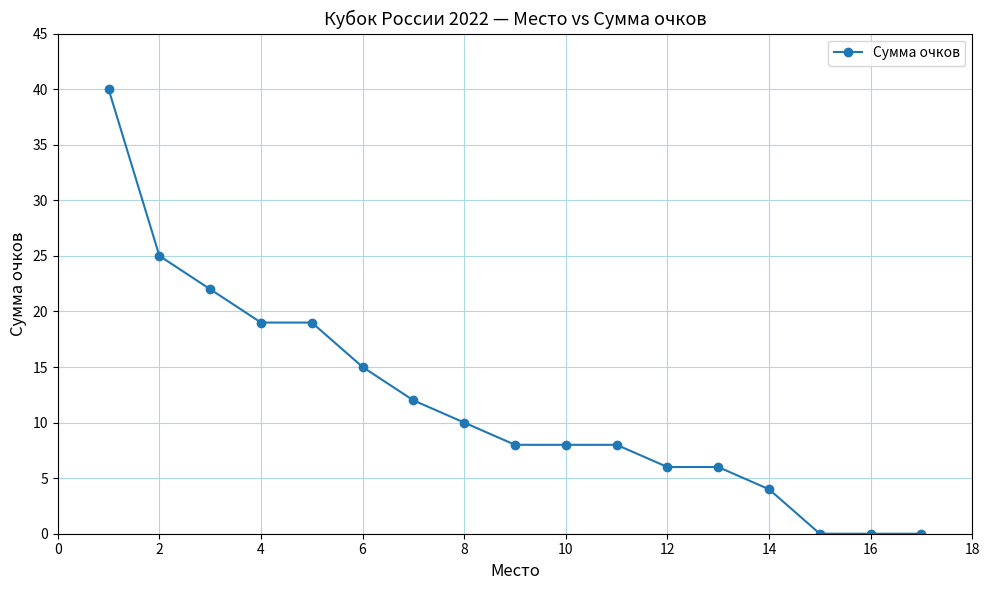

What is the value of the 1st point from the left?

40